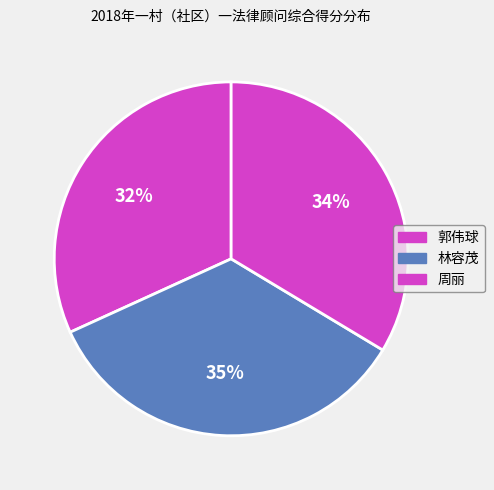

Which slice is the smallest?

郭伟球-官窦村